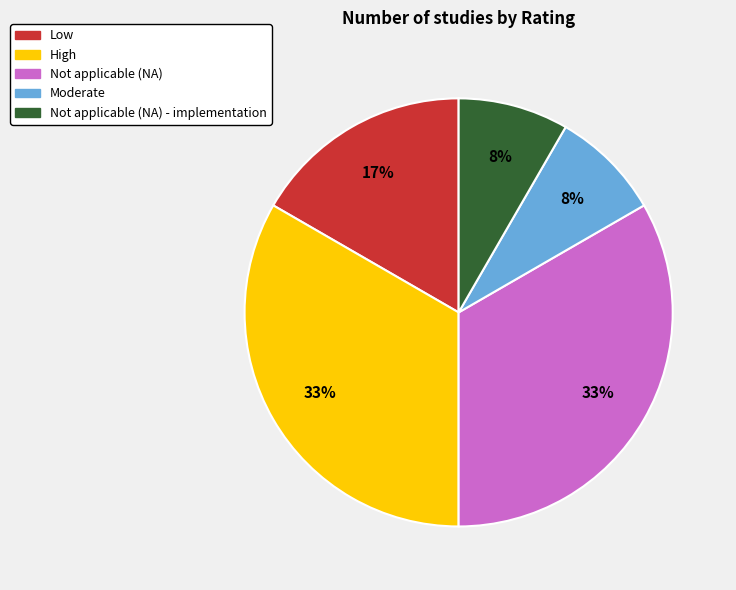

Count the number of slices in the pie.

5